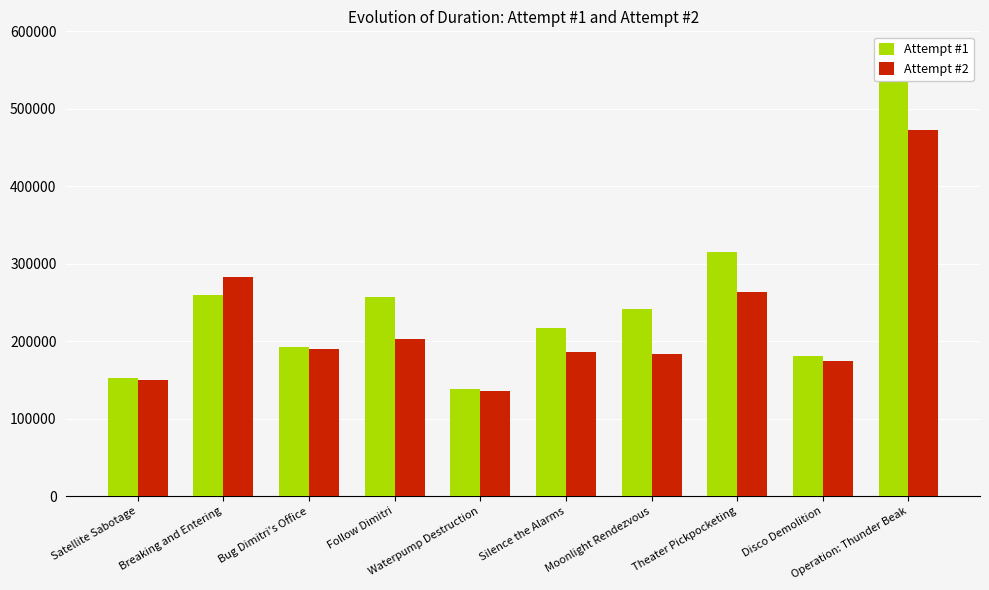

How many values in the Attempt #1 series exceed 241006?

4